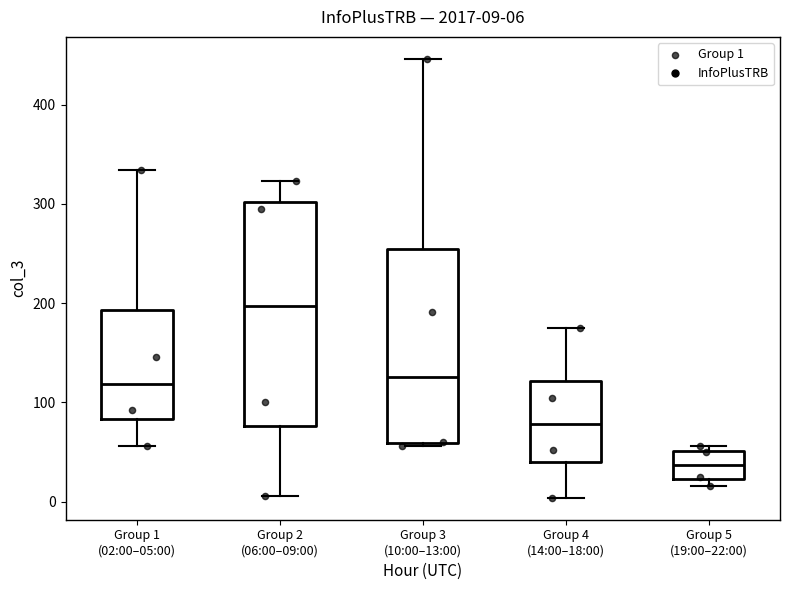

Which box has the highest median line?

Group 2 (06:00–09:00)